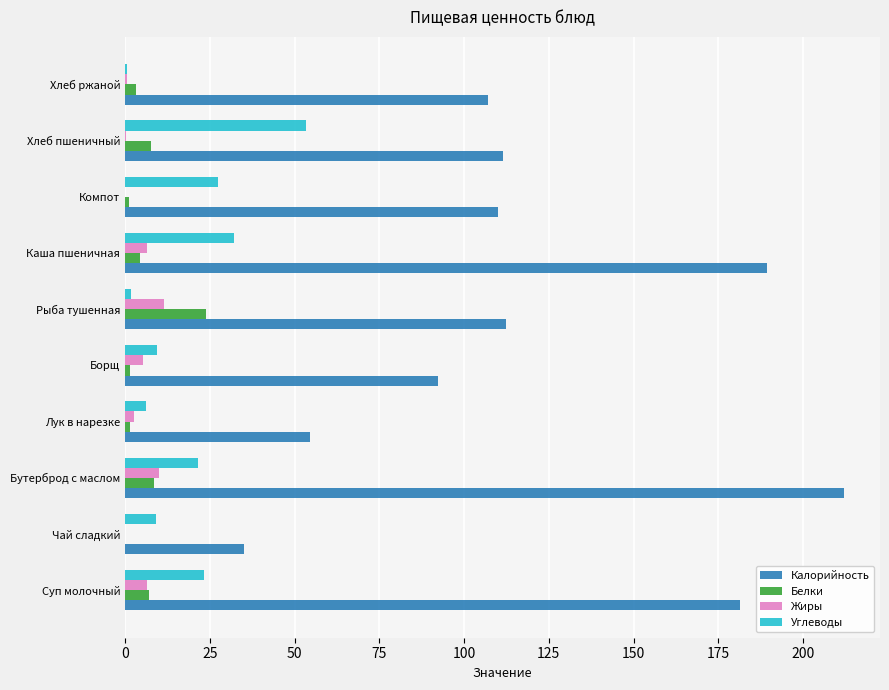

The value of Калорийность at Борщ is 19.8. True or false?

False